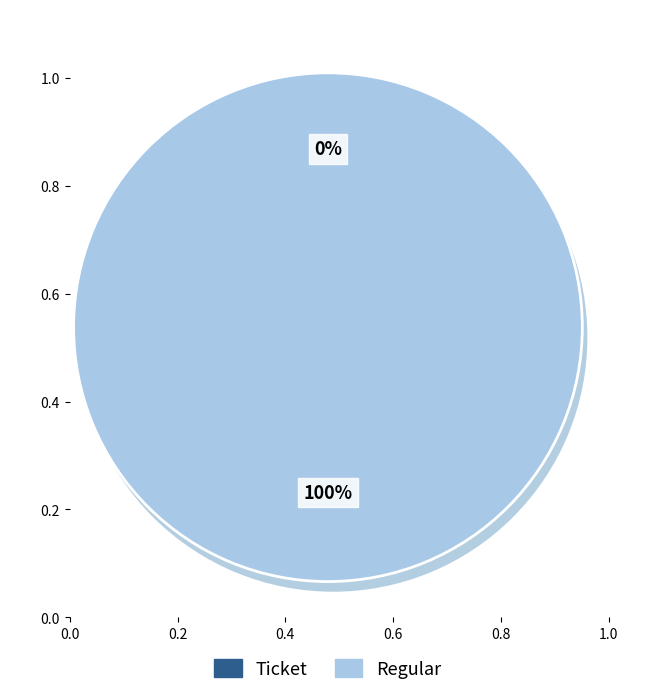

How many slices are in this pie chart?

2